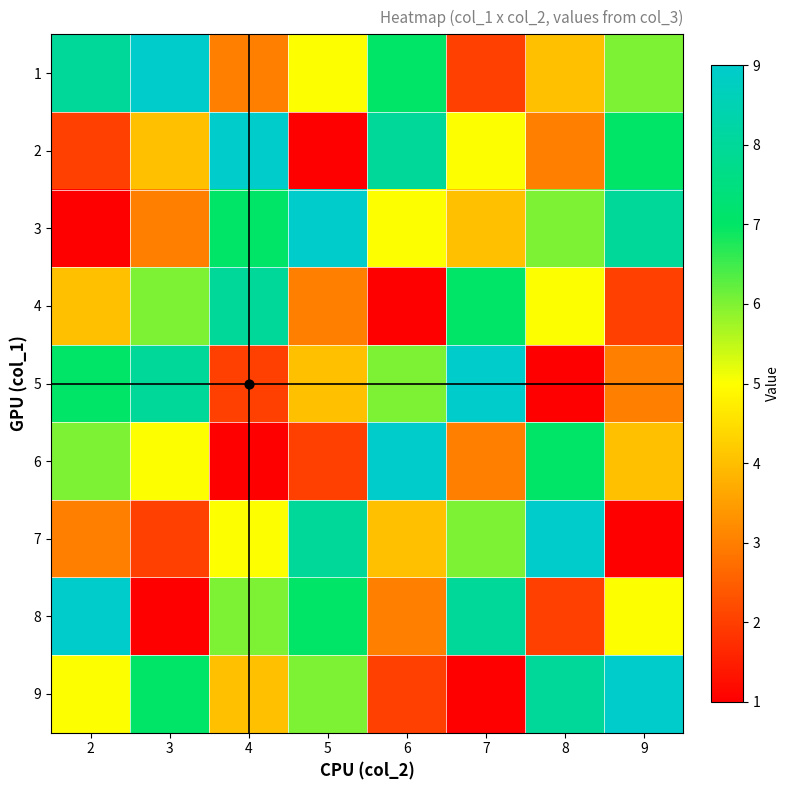

Count the number of categories in the chart.

8